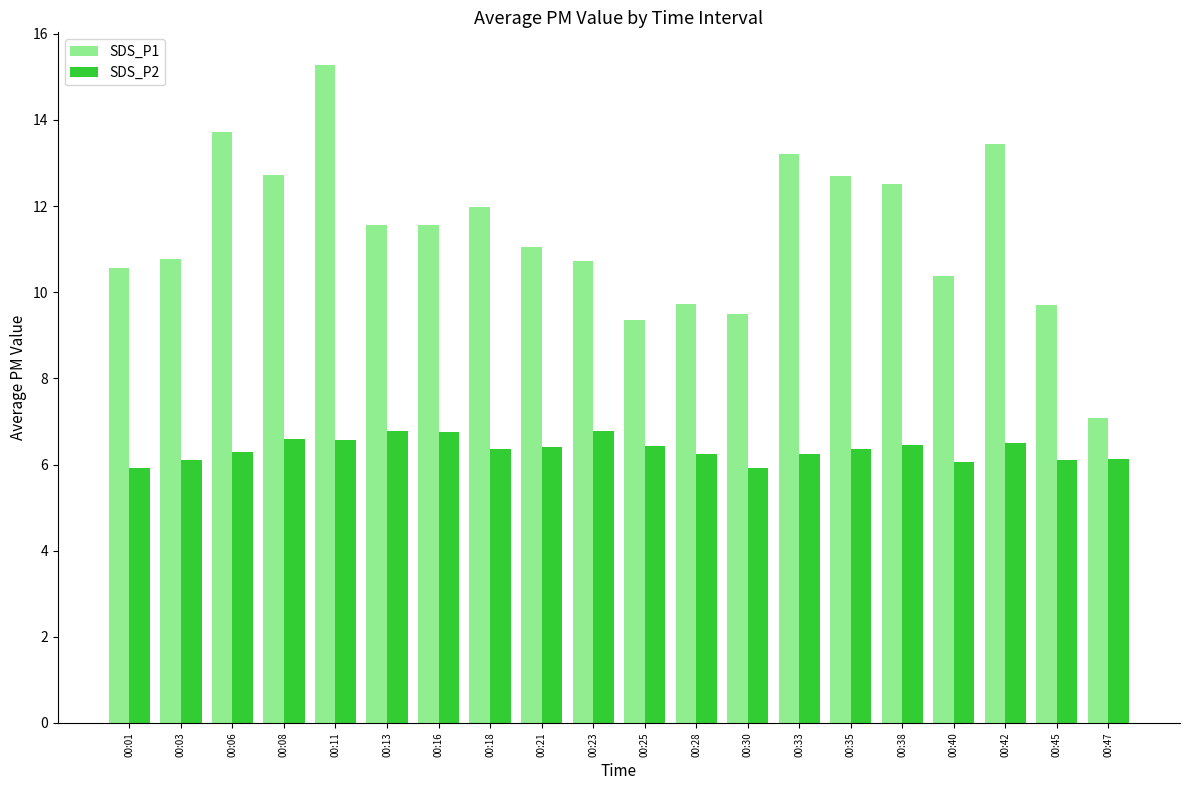

List the series in order of their overall mean, highest first.

SDS_P1, SDS_P2